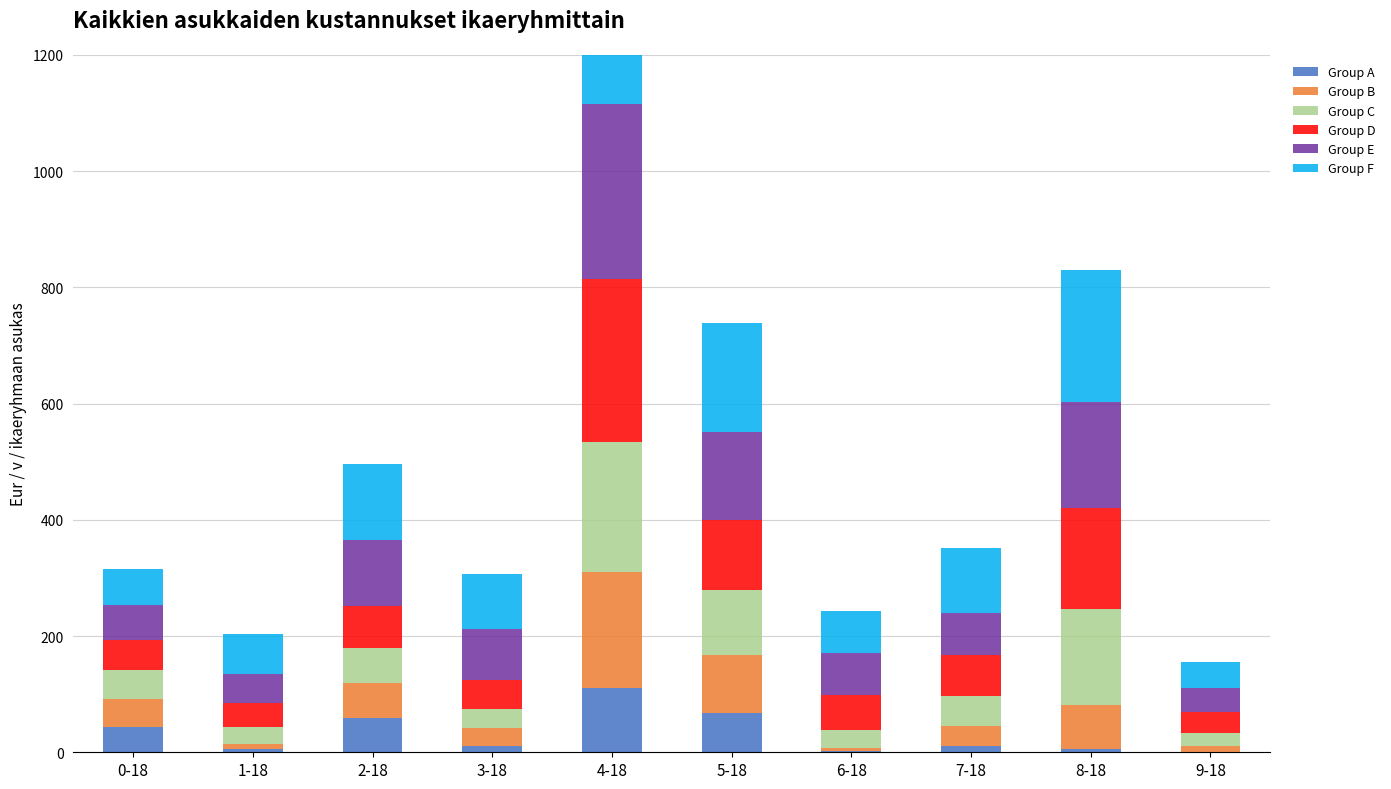

The Group E series shows 67 at 9-18. True or false?

False